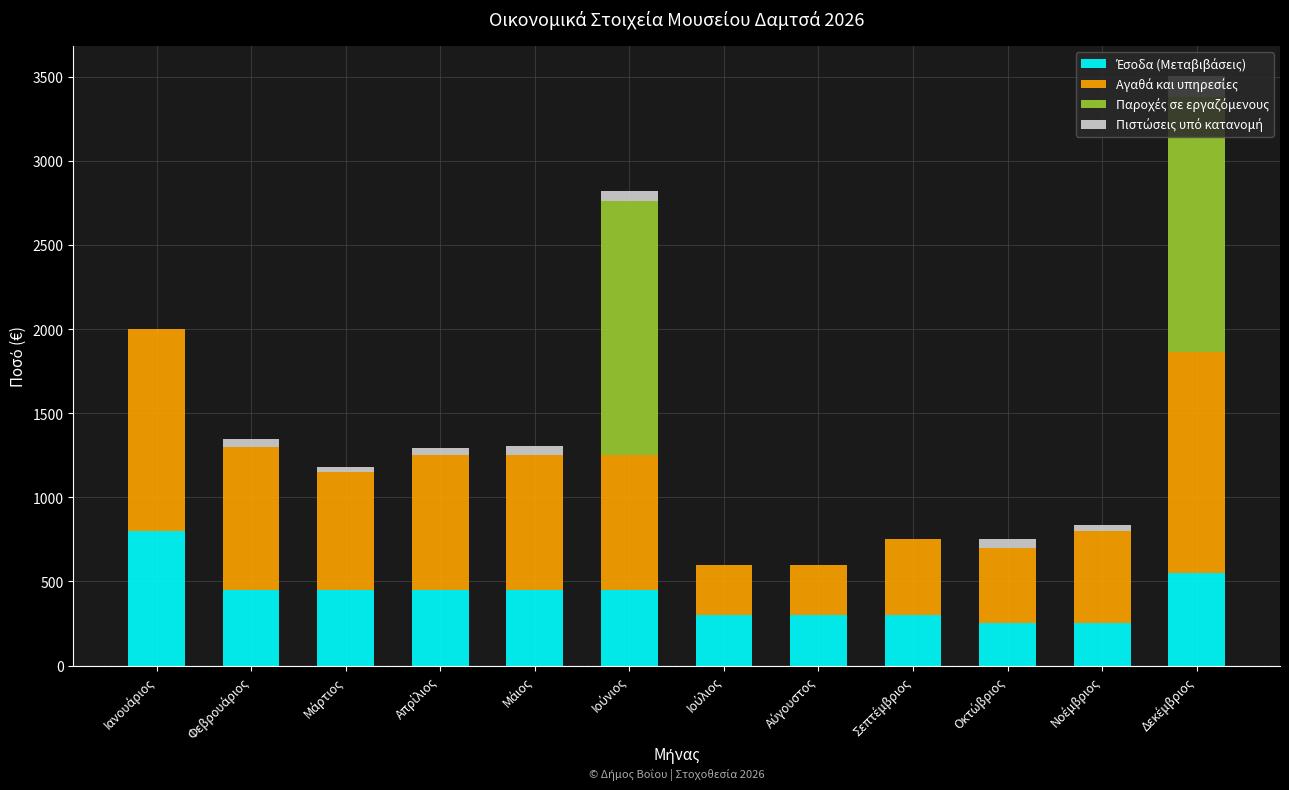

Which series changed the most between Απρίλιος and Μάιος?

Πιστώσεις υπό κατανομή